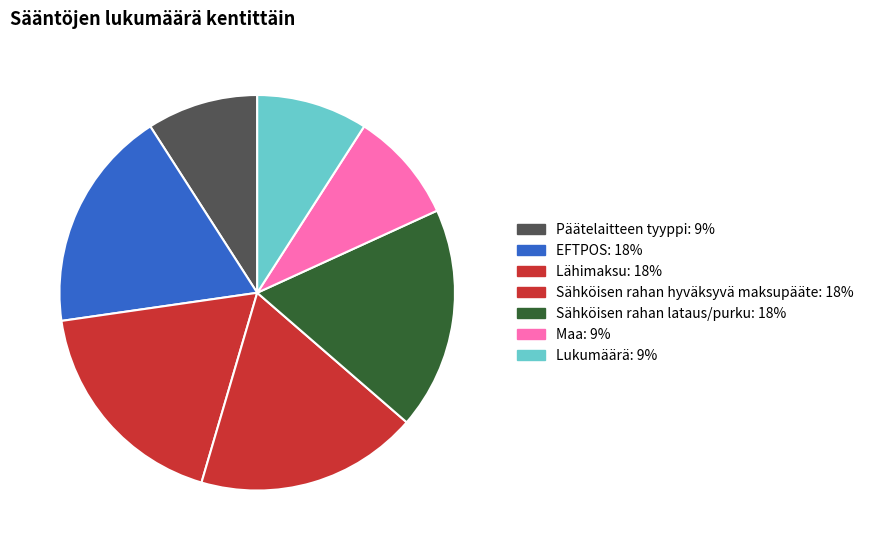

What percentage is the EFTPOS slice, to the nearest percent?

18%